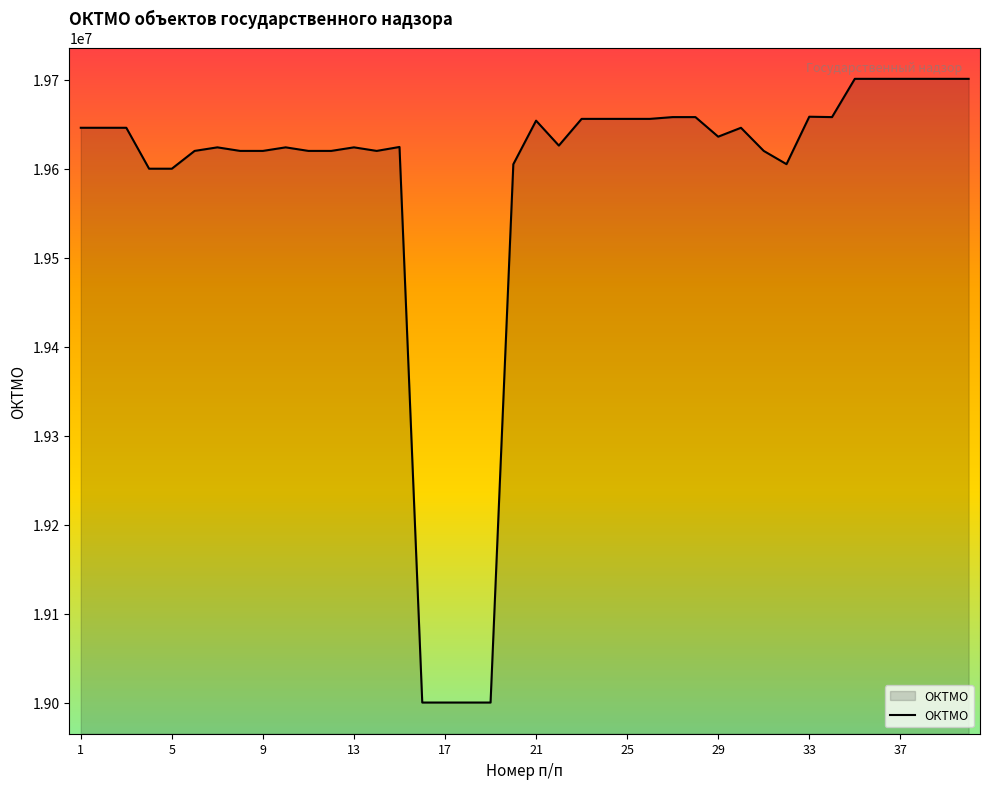

What is the difference between the maximum and minimum values?

701000